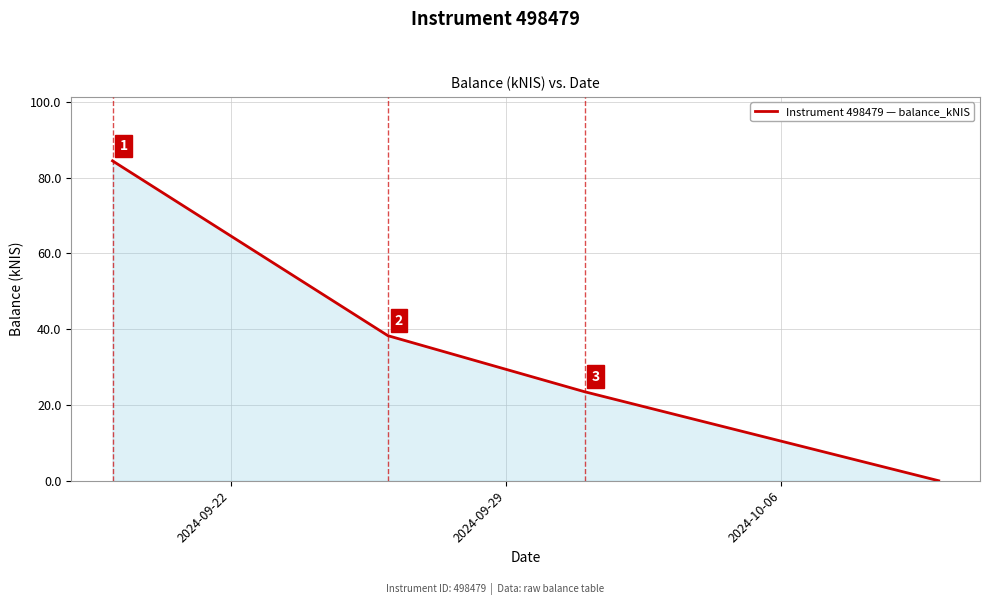

What is the greatest value displayed?

84.4